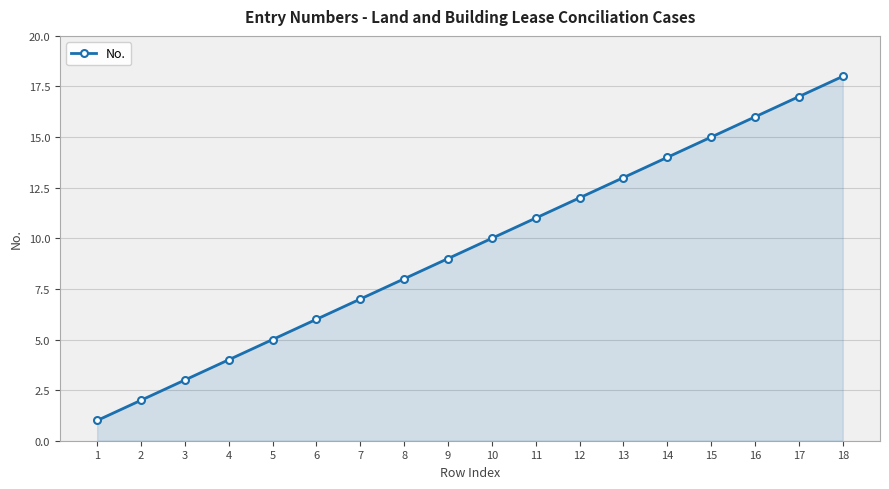

Reading right to left, list all the values displayed in this chart.

18	17	16	15	14	13	12	11	10	9	8	7	6	5	4	3	2	1